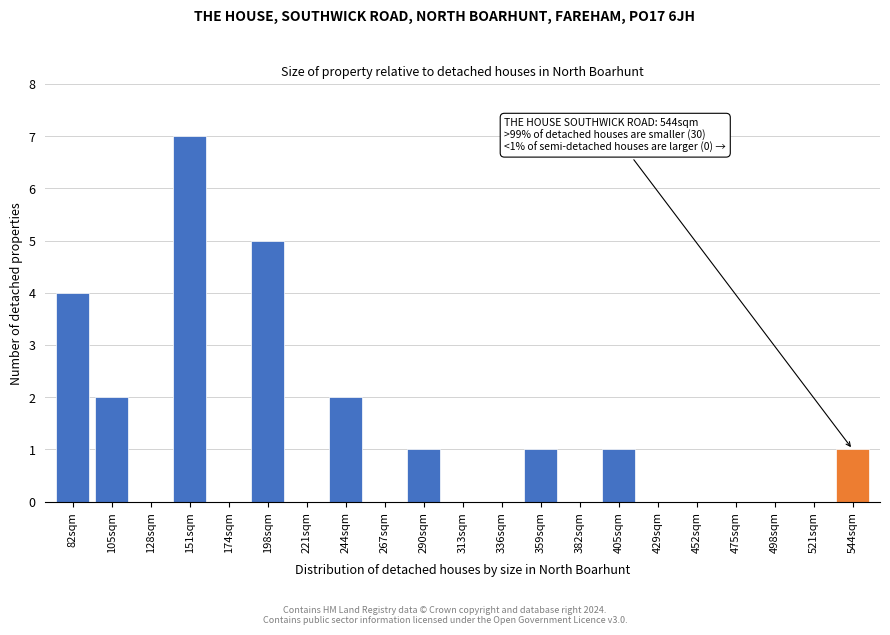

Reading left to right, transcribe all the data shown in this chart.

82sqm=4	105sqm=2	128sqm=0	151sqm=7	174sqm=0	198sqm=5	221sqm=0	244sqm=2	267sqm=0	290sqm=1	313sqm=0	336sqm=0	359sqm=1	382sqm=0	405sqm=1	429sqm=0	452sqm=0	475sqm=0	498sqm=0	521sqm=0	544sqm=1